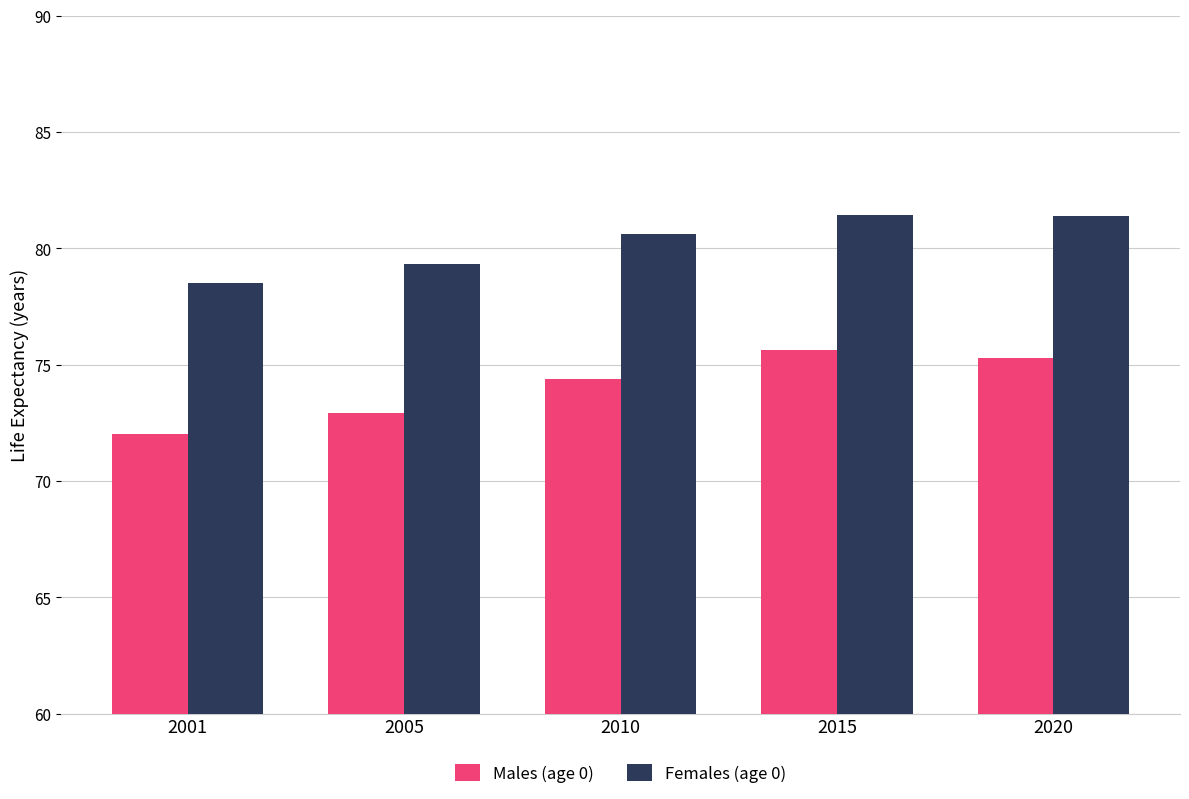

Is the value of Males (age 0) at 2001 greater than the value of Females (age 0) at 2015?

No